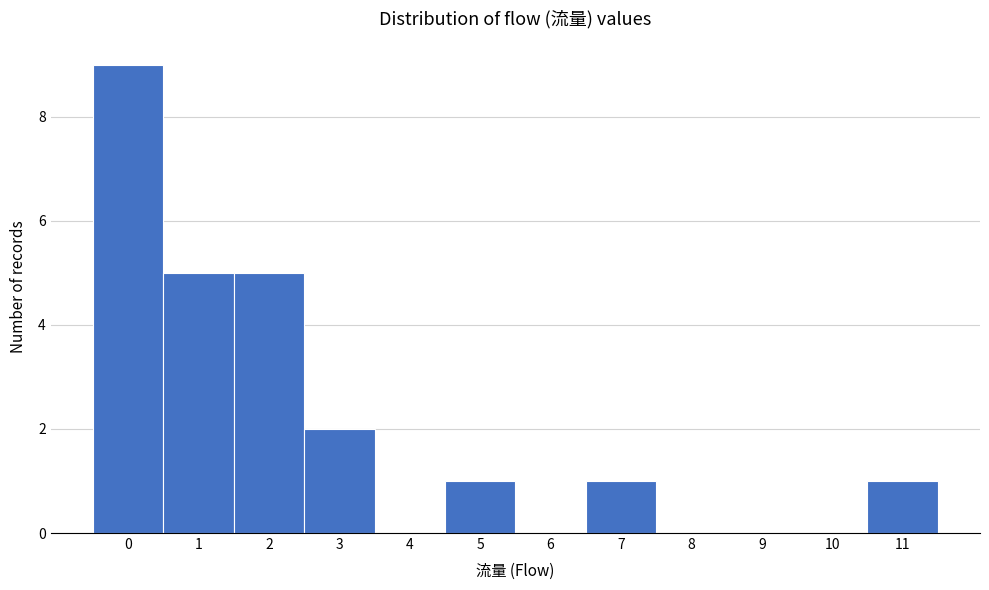

Reading left to right, transcribe this chart: for each bar, give the range it covers on the x-axis and its height. The values are not printed on the chart, so give them approximately, as read against the axis.

-0.5 to 0.5: 9
0.5 to 1.5: 5
1.5 to 2.5: 5
2.5 to 3.5: 2
3.5 to 4.5: 0
4.5 to 5.5: 1
5.5 to 6.5: 0
6.5 to 7.5: 1
7.5 to 8.5: 0
8.5 to 9.5: 0
9.5 to 10.5: 0
10.5 to 11.5: 1